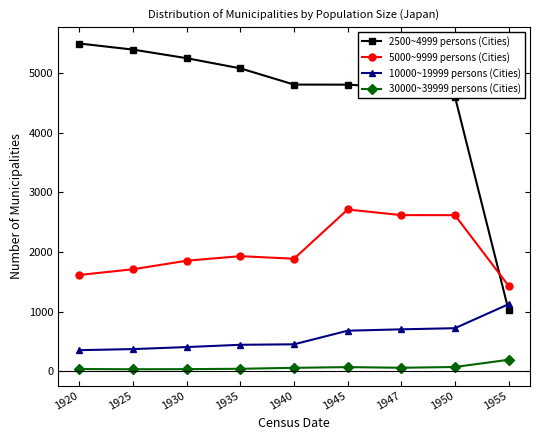

What is the lowest value of the 2500~4999 persons (Cities) series?

1026